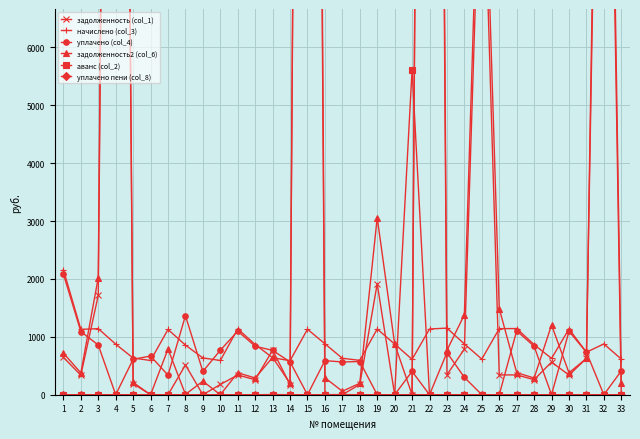

What is the value of the начислено (col_3) point at the 32nd from the left?

877.1